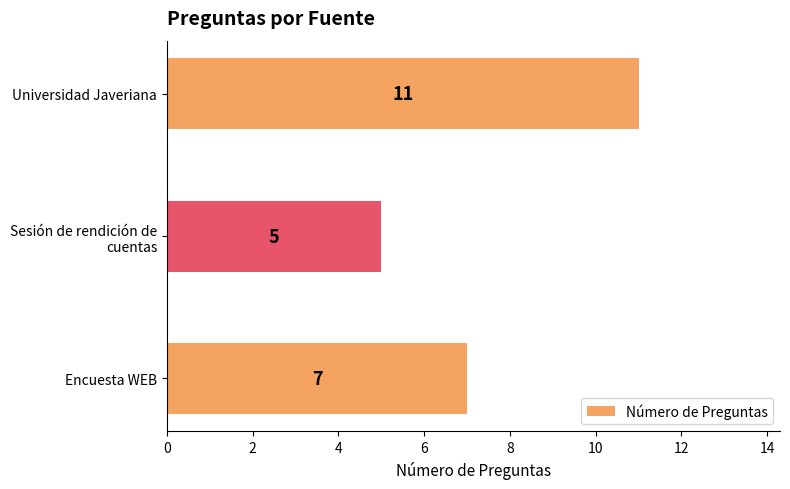

True or false: the data shows 3 at Encuesta WEB.

False